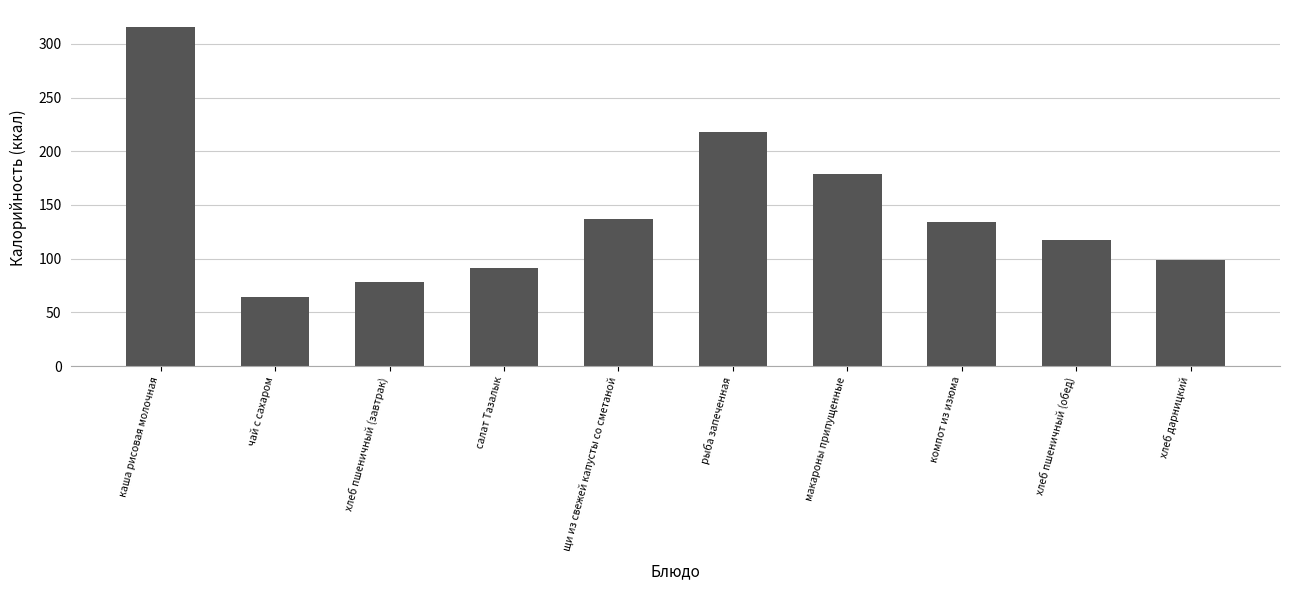

Reading left to right, what are all the values shown in this chart?

315.8	64.0	78.6	91.1	136.8	218.0	179.0	134.0	117.0	99.0